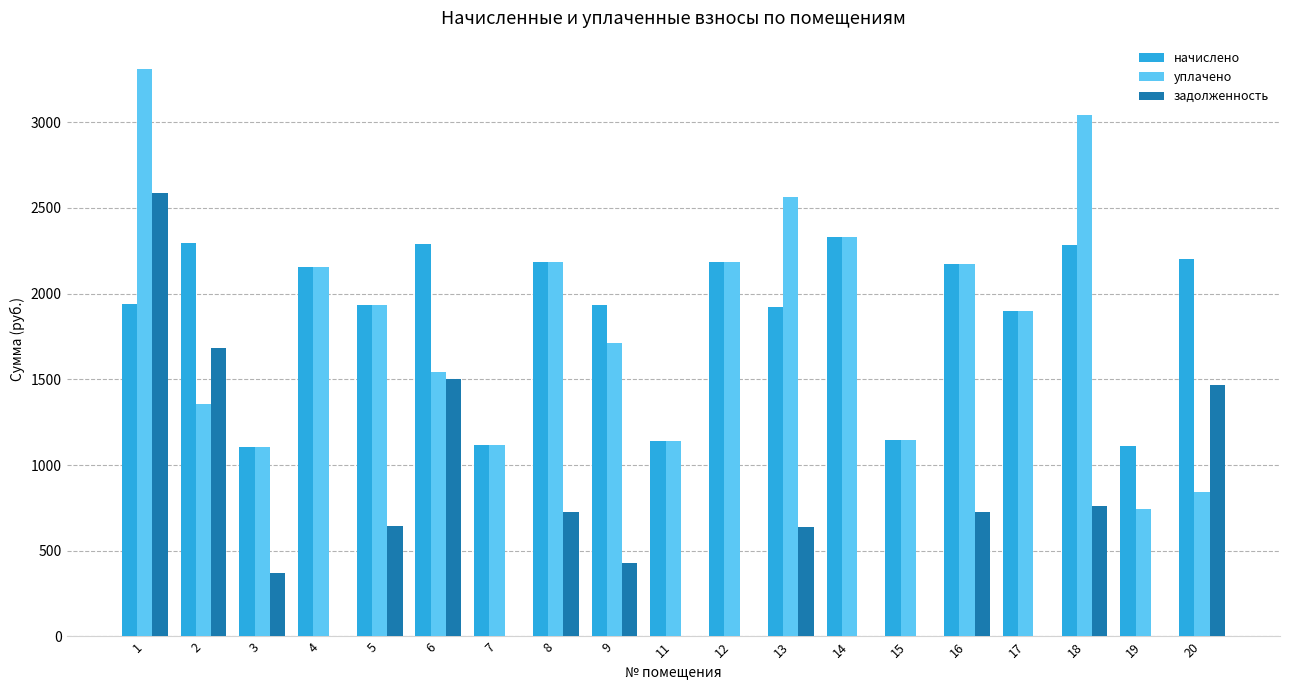

How many data points in начислено are above 1939?

10